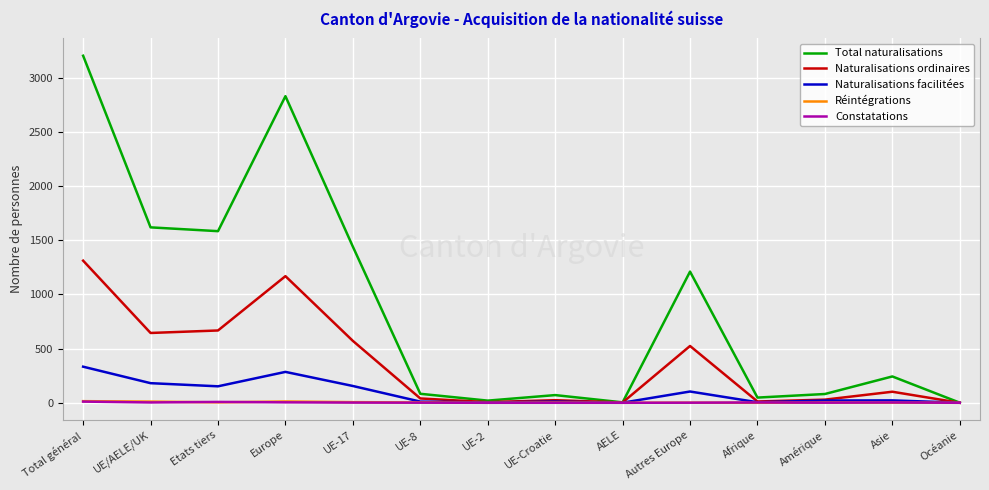

True or false: Naturalisations facilitées has a value of 333 at Total général.

True